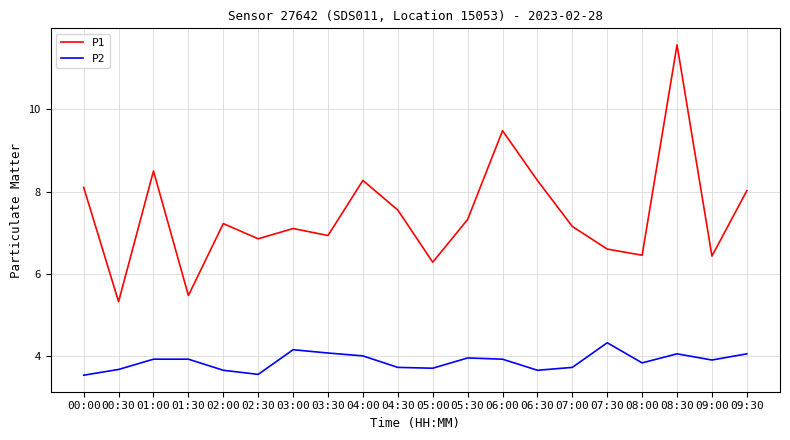

True or false: P1 has a value of 3.3 at 09:30.

False